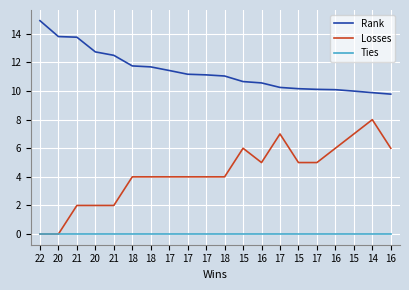

At 16, list the series in order from largest to smallest.

Rank, Losses, Ties